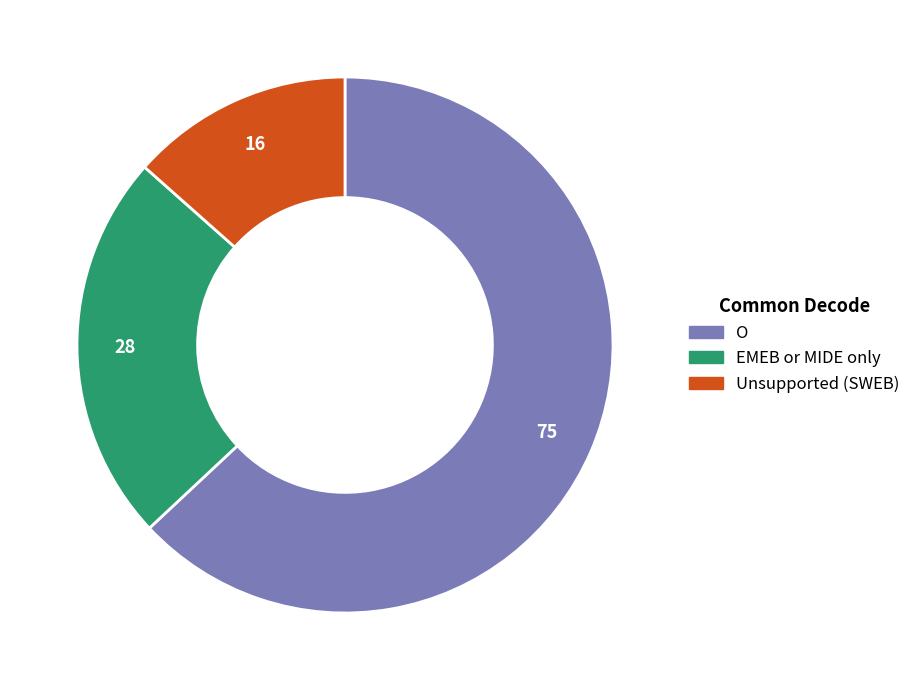

Does any single category account for the majority?

Yes